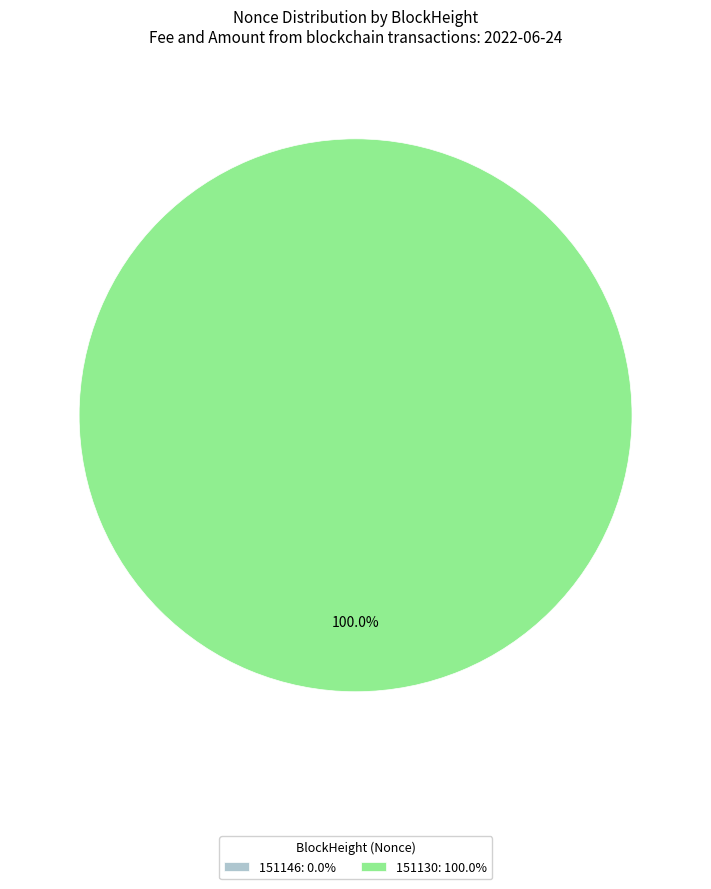

To the nearest percent, what is the combined percentage of 151146 and 151130?

100%